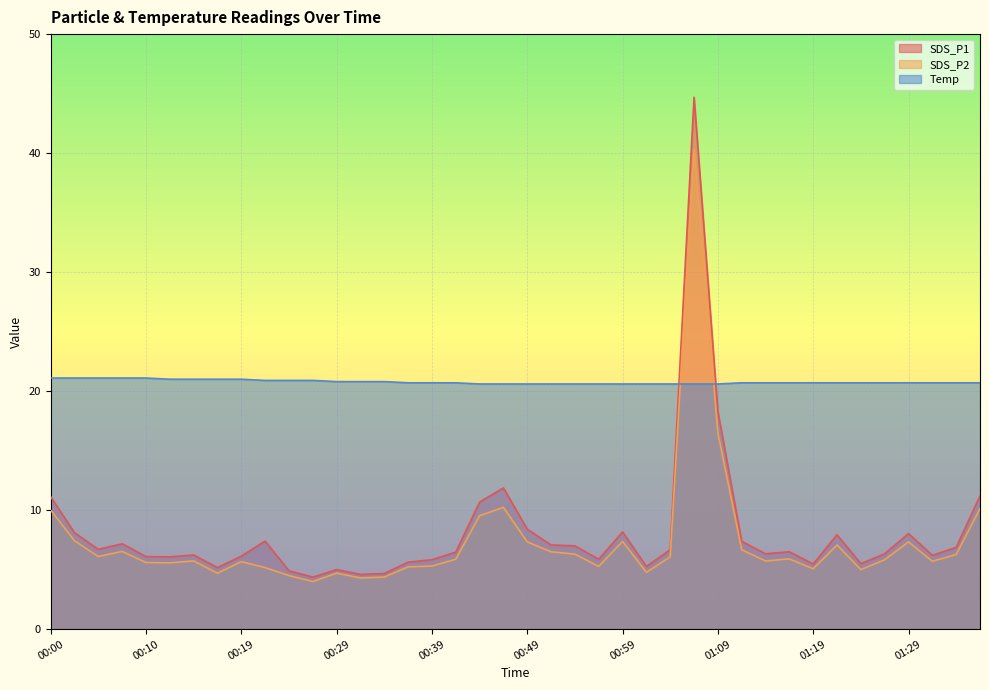

Rank the categories by SDS_P2 value from highest to lowest.

01:06, 01:09, 00:47, 01:37, 00:00, 00:44, 00:02, 00:59, 00:49, 01:29, 01:22, 01:11, 00:07, 00:51, 00:54, 01:34, 00:05, 01:04, 01:16, 00:42, 01:27, 00:15, 01:14, 01:32, 00:19, 00:10, 00:12, 00:39, 00:56, 00:37, 00:22, 01:19, 01:24, 01:01, 00:17, 00:29, 00:24, 00:34, 00:32, 00:27